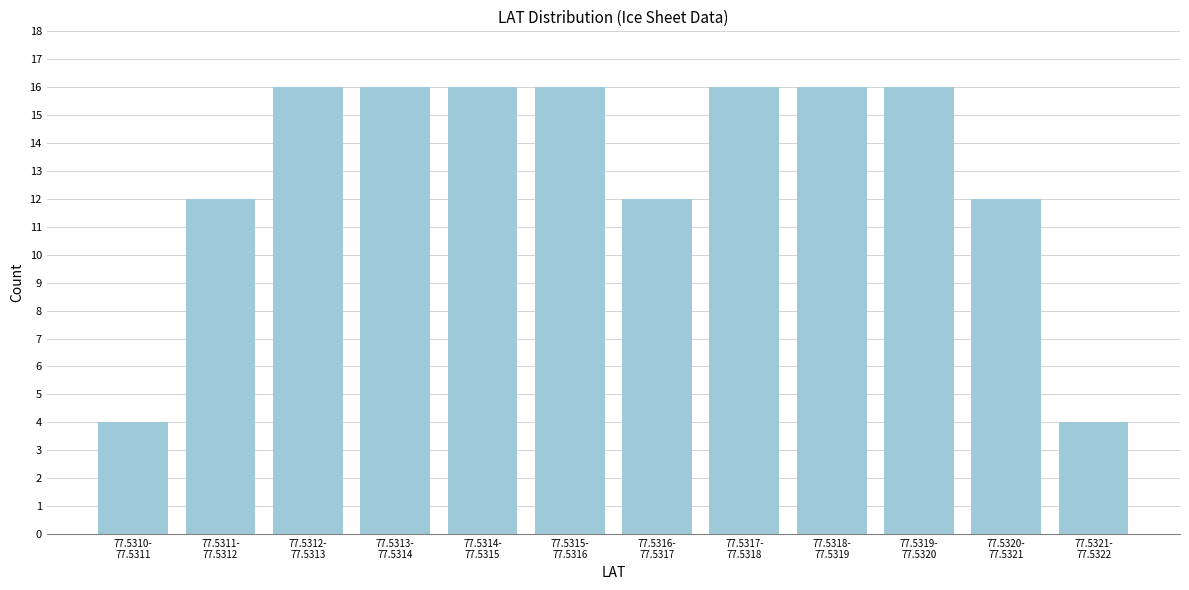

Reading left to right, transcribe all the data shown in this chart.

4	12	16	16	16	16	12	16	16	16	12	4